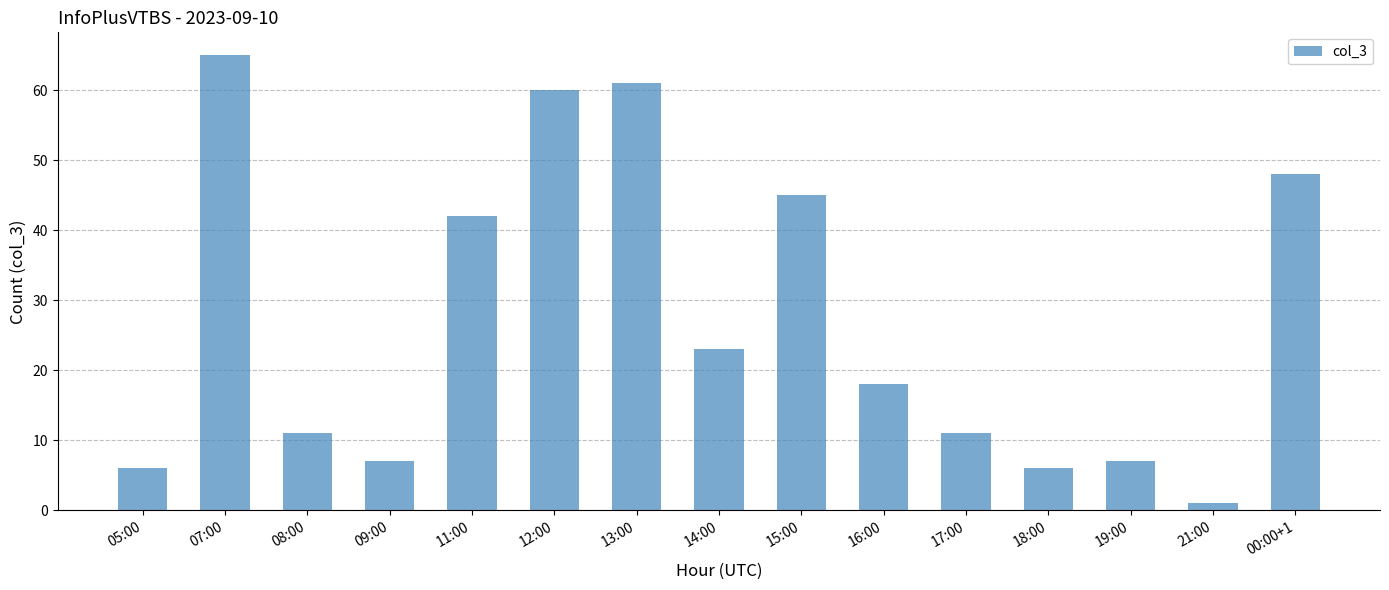

What is the greatest value displayed?

65